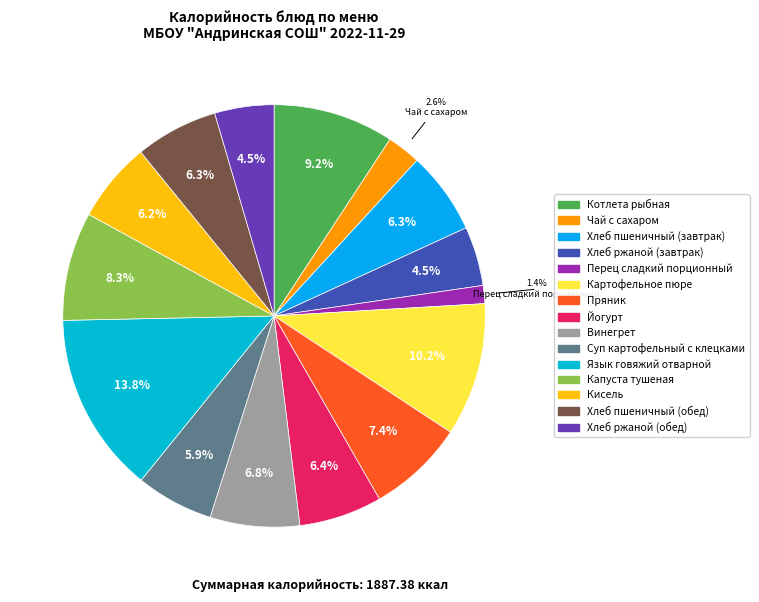

To the nearest percent, what is the difference between the largest and smallest slice percentages?

12%